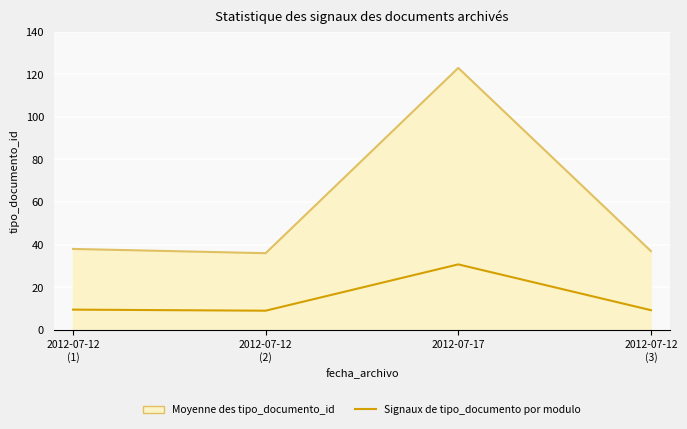

Which series has the widest spread of values?

Moyenne des tipo_documento_id